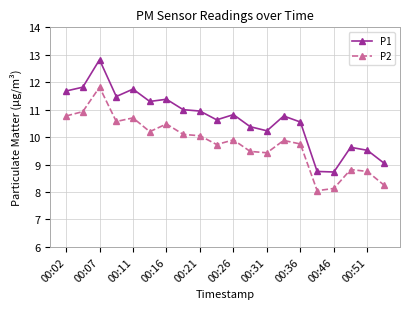

What is the maximum value for P1?

12.8